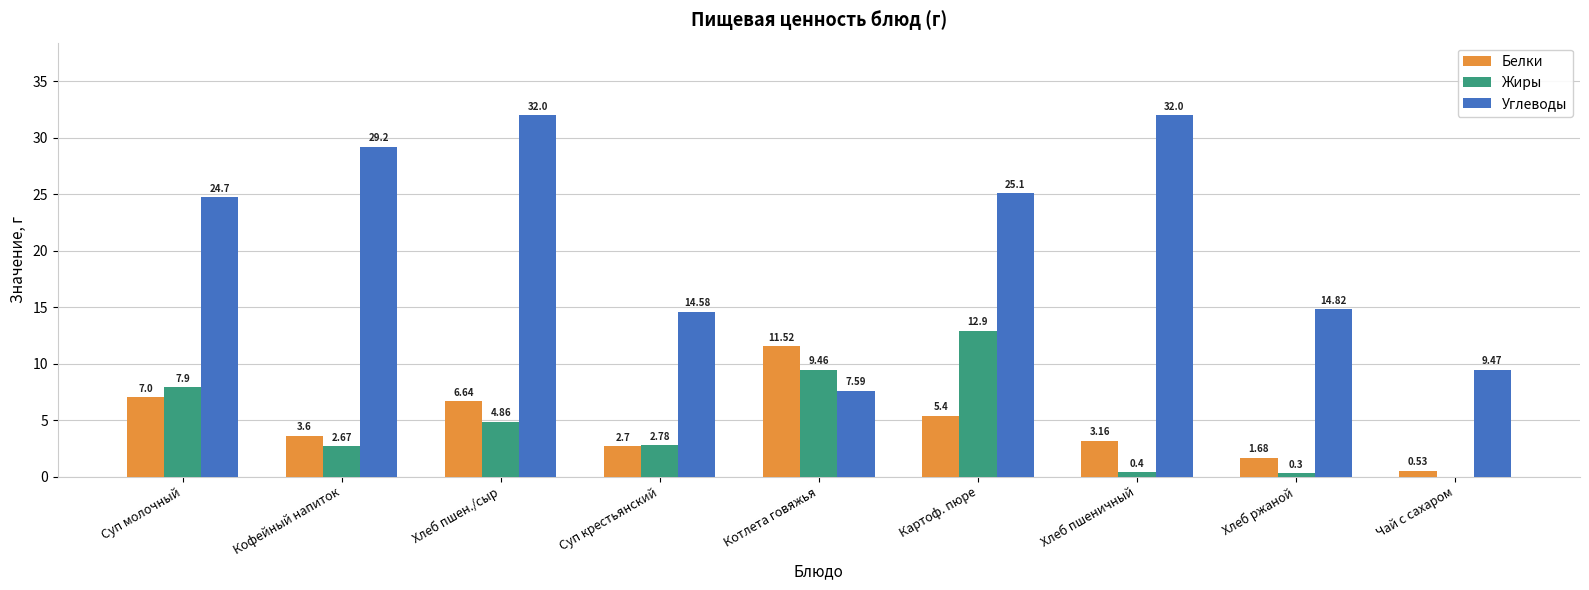

The Жиры series shows 0.3 at Хлеб ржаной. True or false?

True